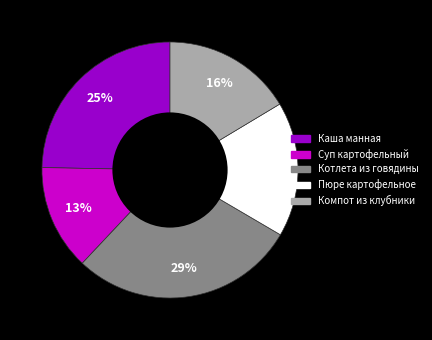

What is the largest slice in the pie chart?

Котлета из говядины